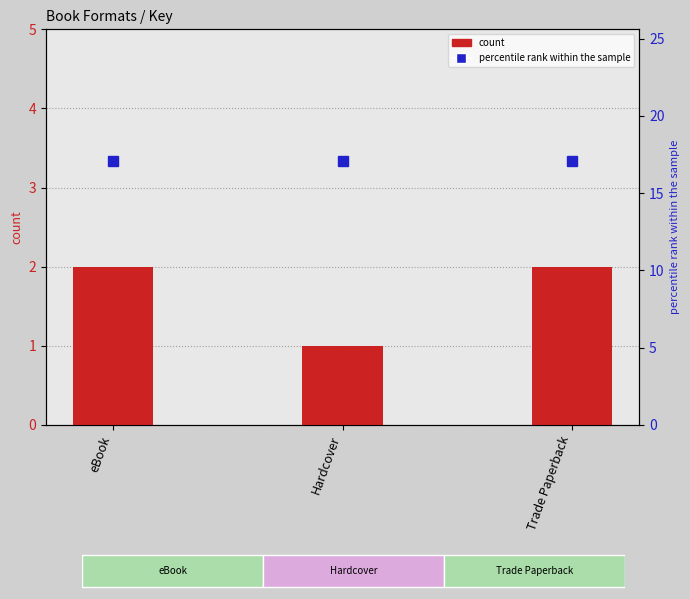

How many distinct data groups are displayed?

2